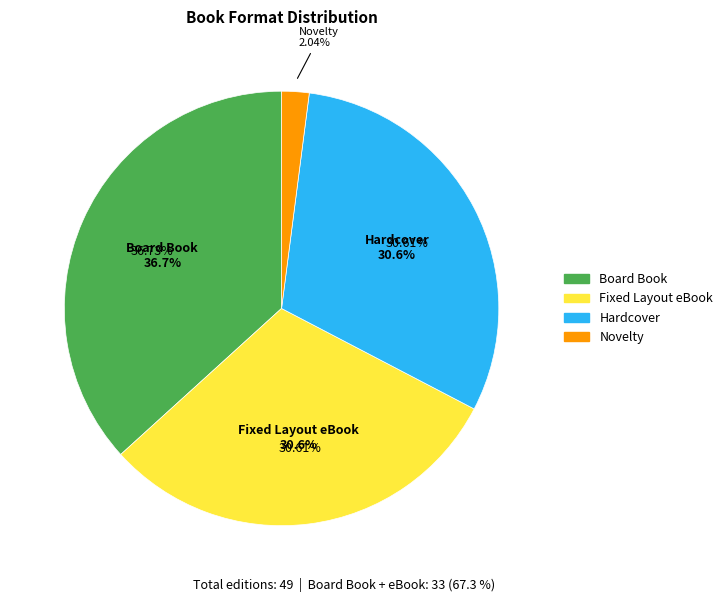

To the nearest percent, what percentage of the pie is Fixed Layout eBook?

31%